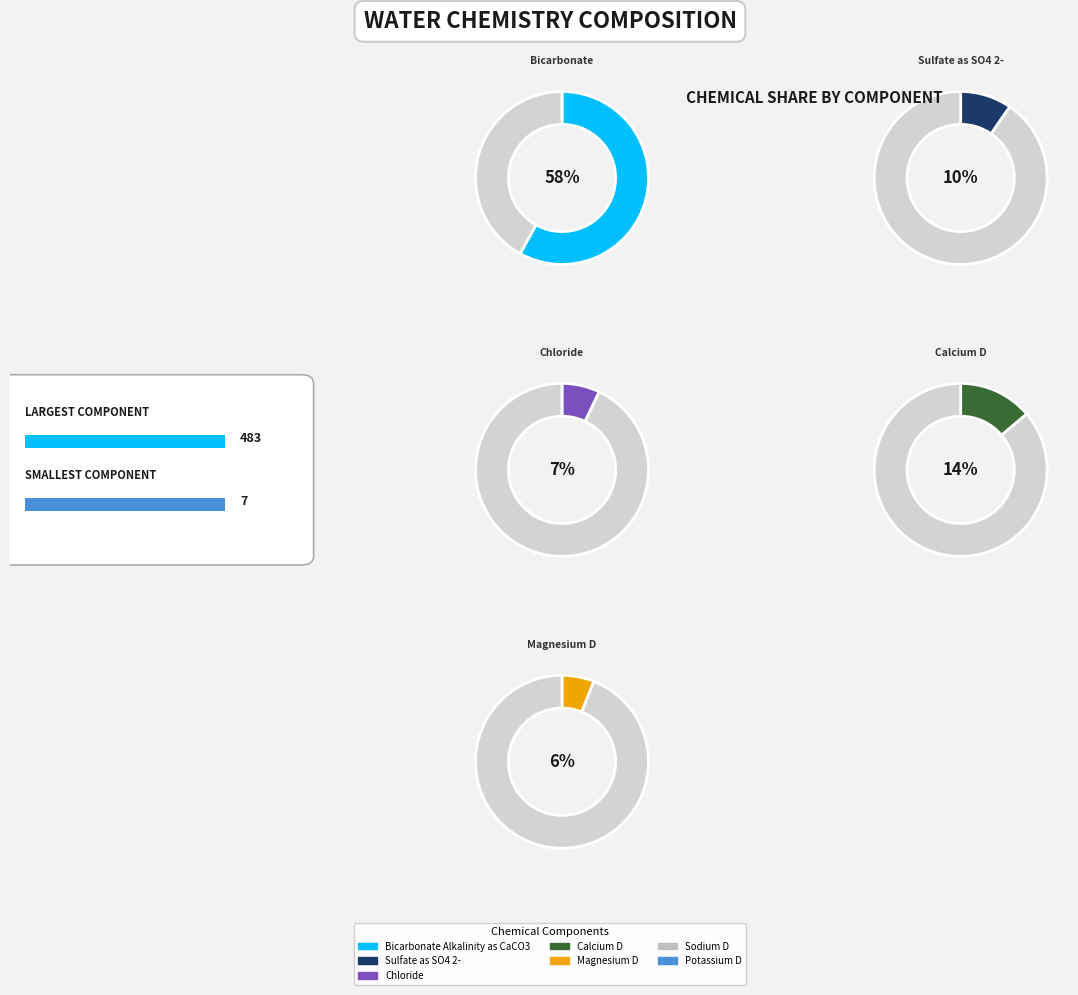

Combined, what portion of the pie is Calcium D and Chloride?

20.9%